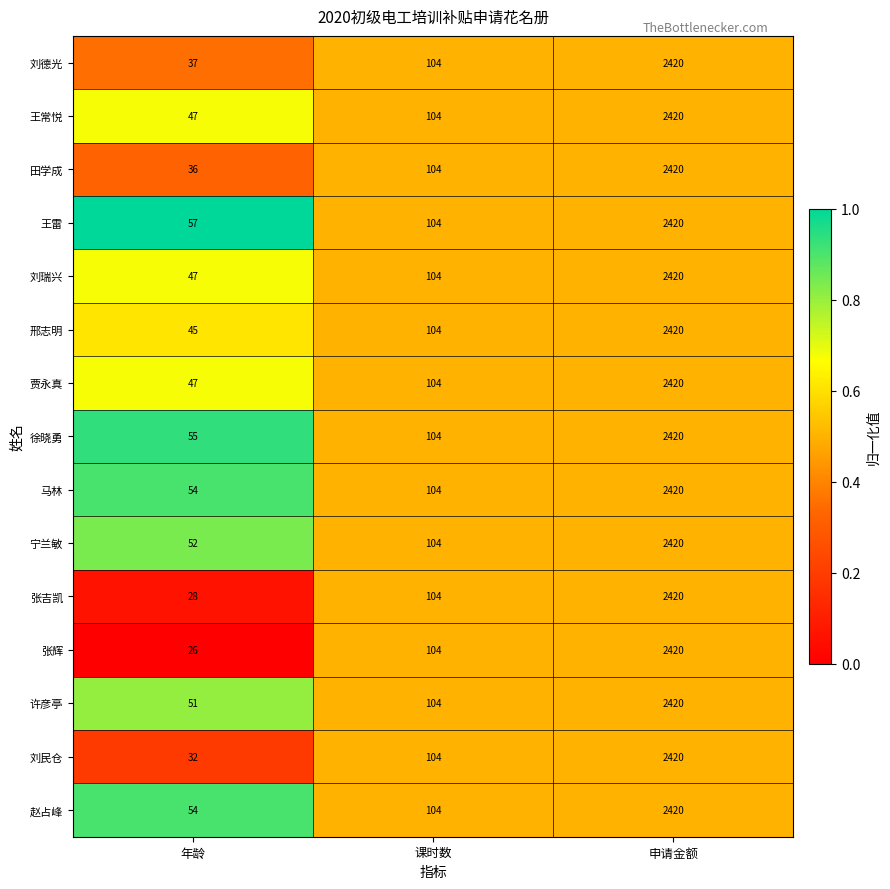

Which series has the widest spread of values?

张辉